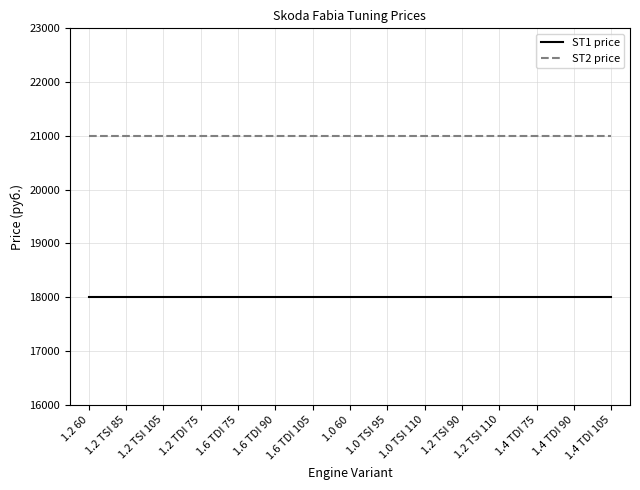

What is the sum of all ST1 price values?

270000